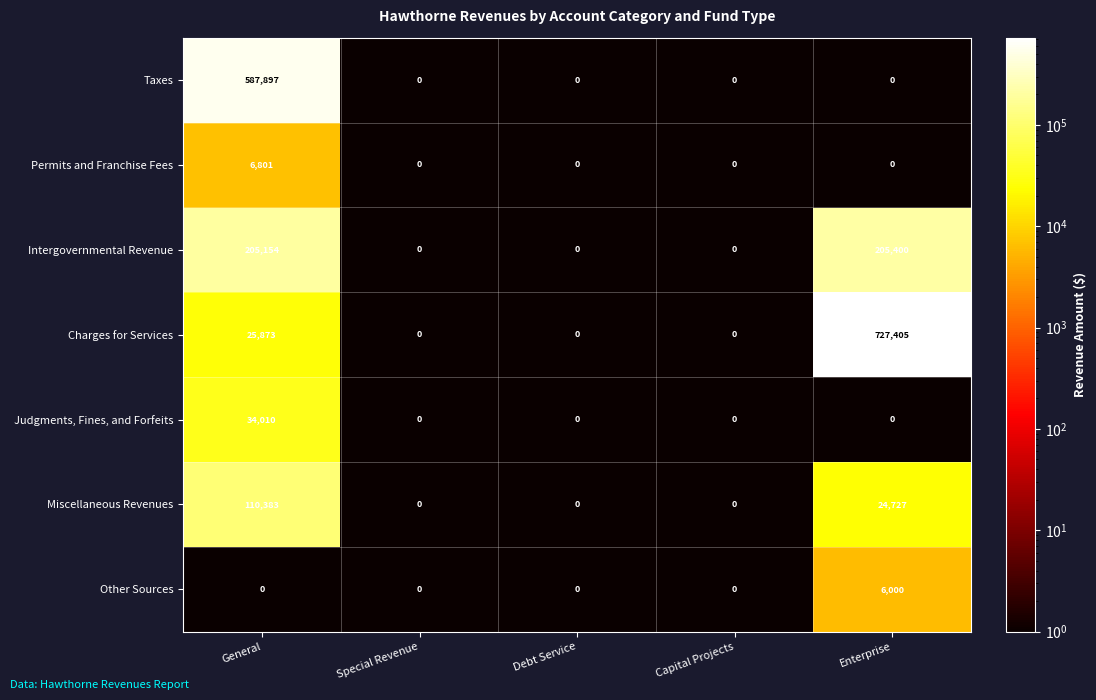

Which series has the largest range (max minus min)?

Charges for Services